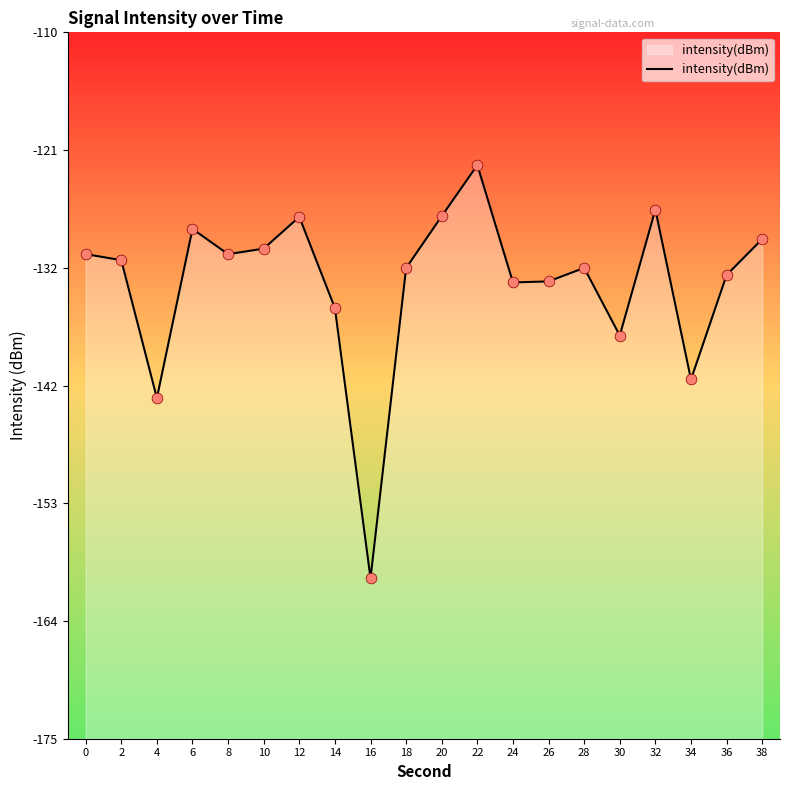

Between 12 and 2, which is larger?

12